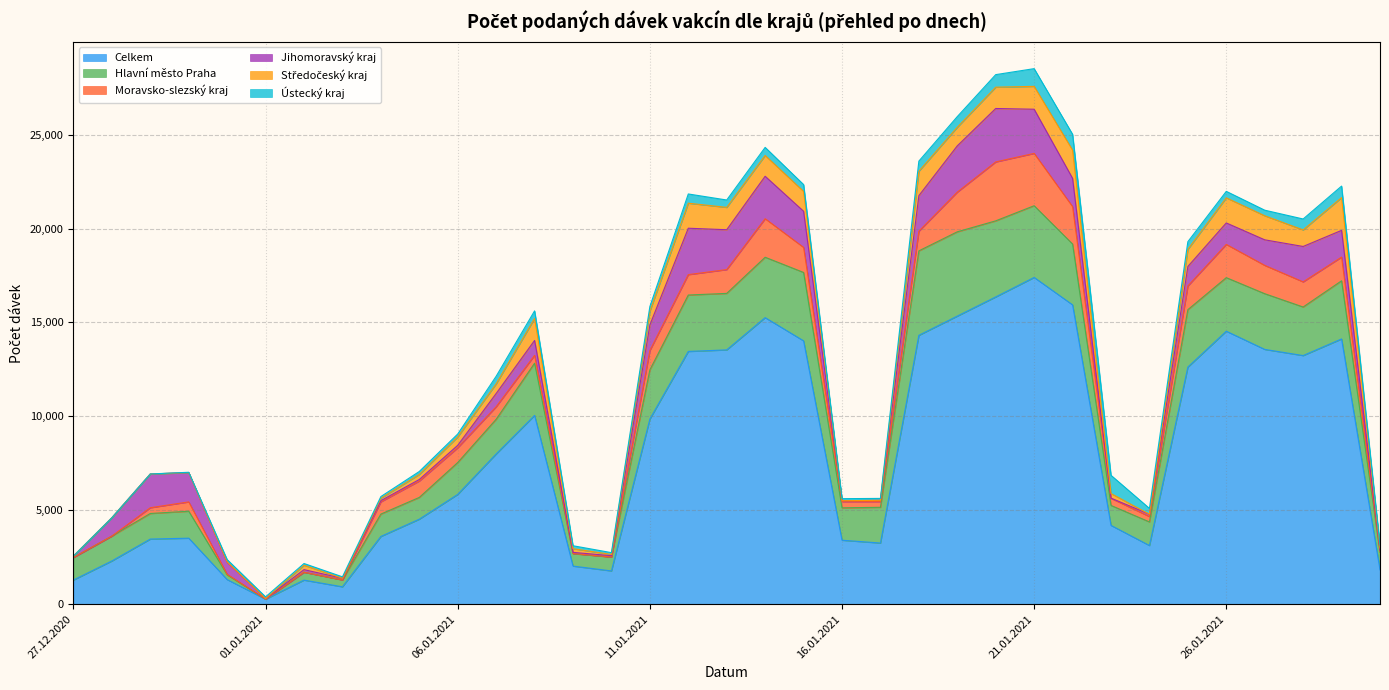

At how many categories does at least one series exceed 3400?

24